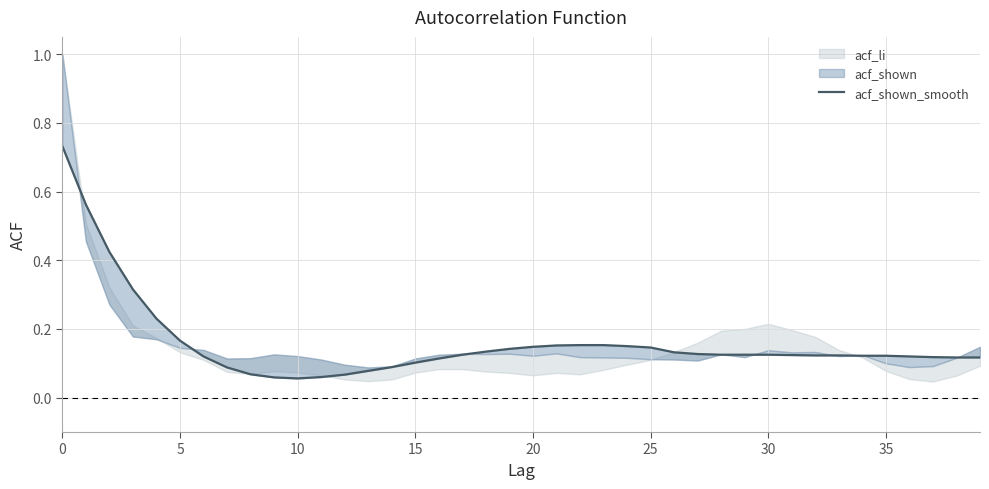

Read the value at 36.

0.1